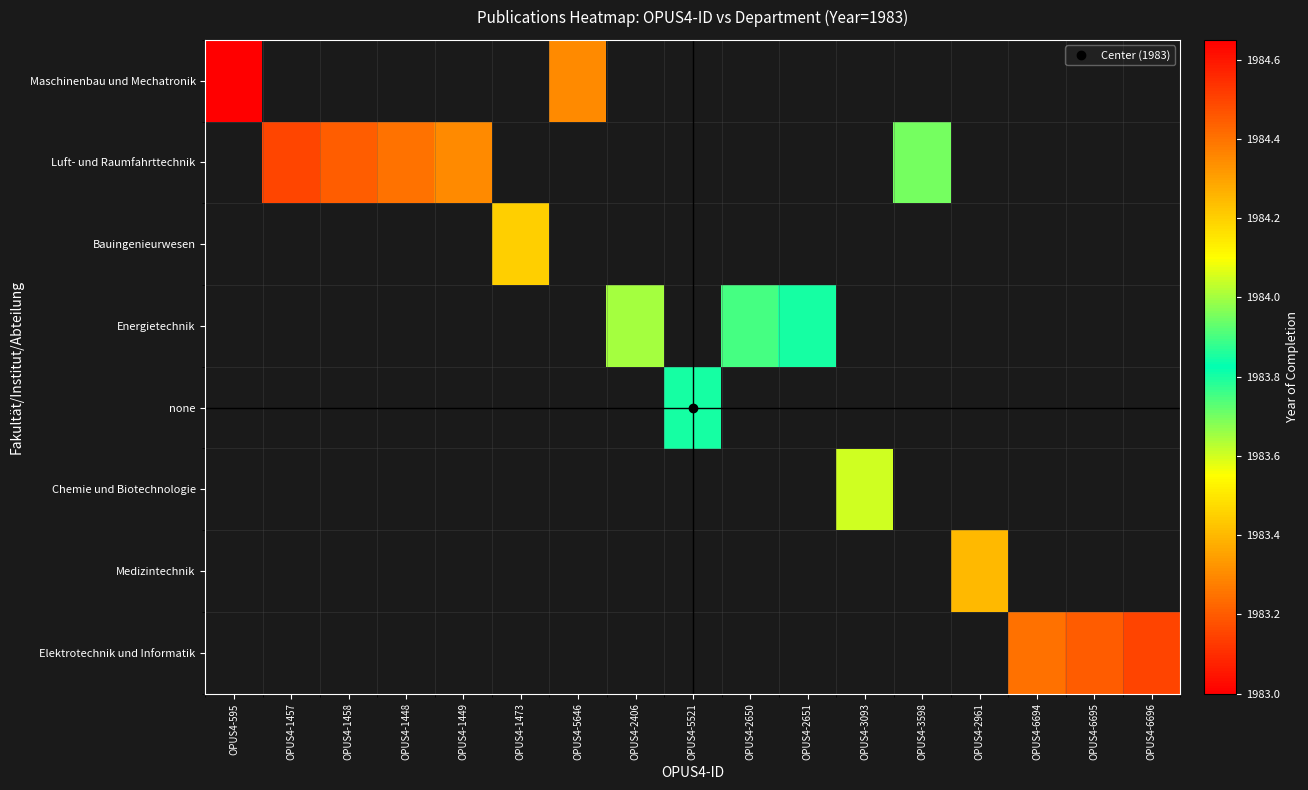

List the series in order of their overall mean, lowest first.

Maschinenbau und Mechatronik, Luft- und Raumfahrttechnik, Bauingenieurwesen, Energietechnik, none, Chemie und Biotechnologie, Medizintechnik, Elektrotechnik und Informatik